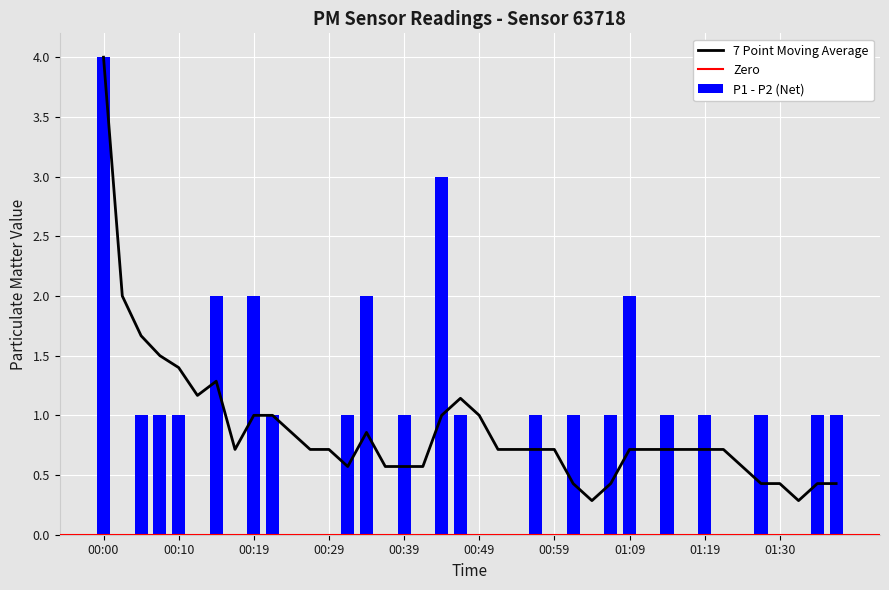

The P1 series shows 5 at 01:16. True or false?

False